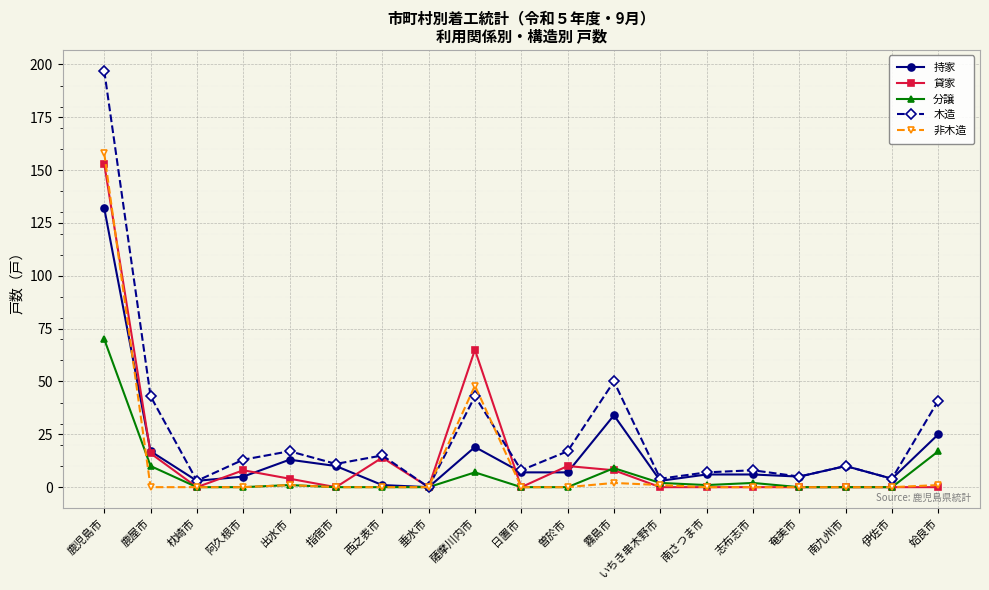

Which series ends up on top after the final intersection of 持家 and 貸家?

持家